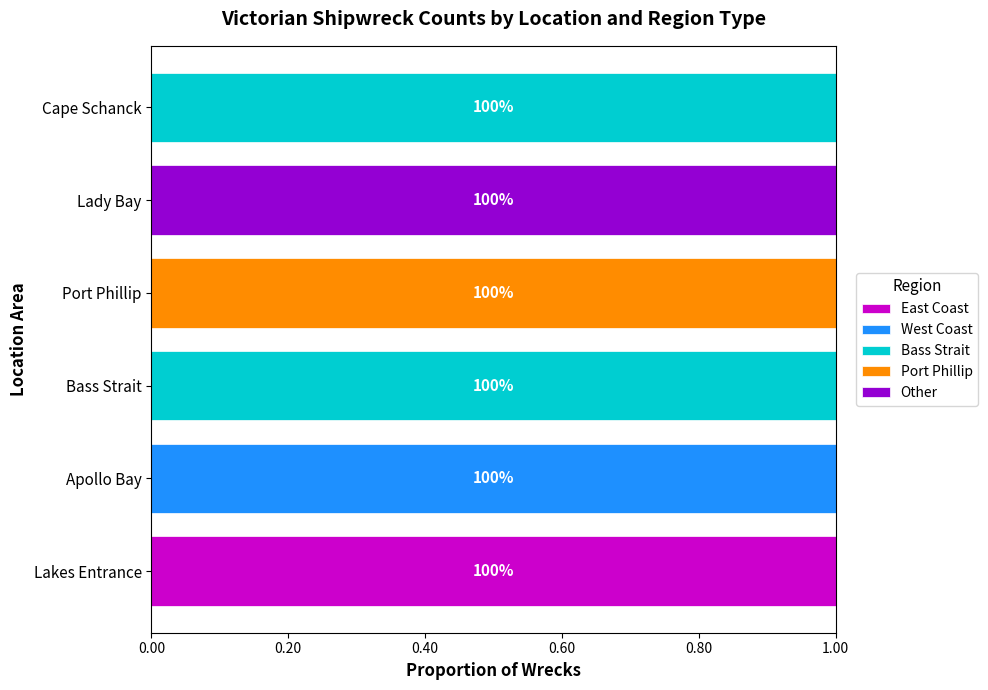

At which label does East Coast reach its peak?

Lakes Entrance